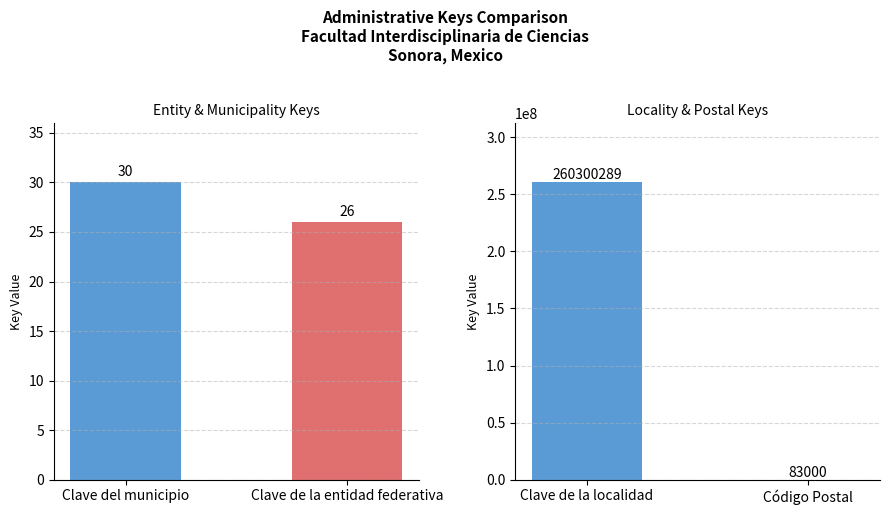

Rank the series by their maximum value, from highest to lowest.

Clave de la localidad, Código Postal, Clave del municipio, Clave de la entidad federativa